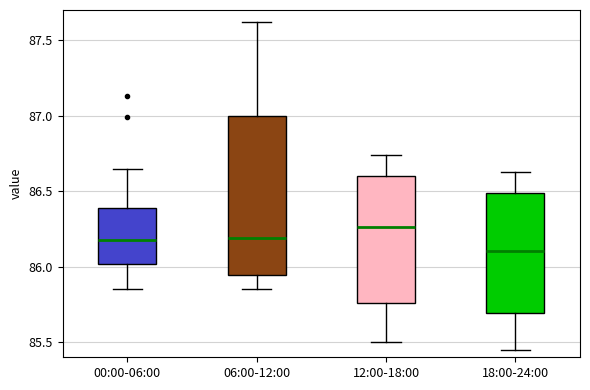

Which box's median line is the lowest?

18:00-24:00